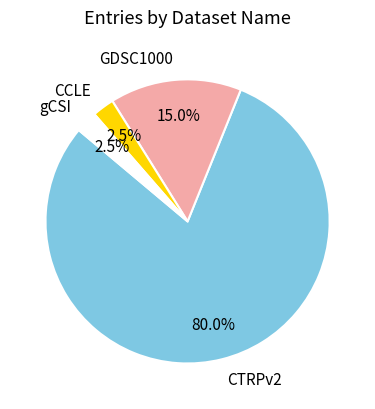

Which has a higher value, CCLE or GDSC1000?

GDSC1000